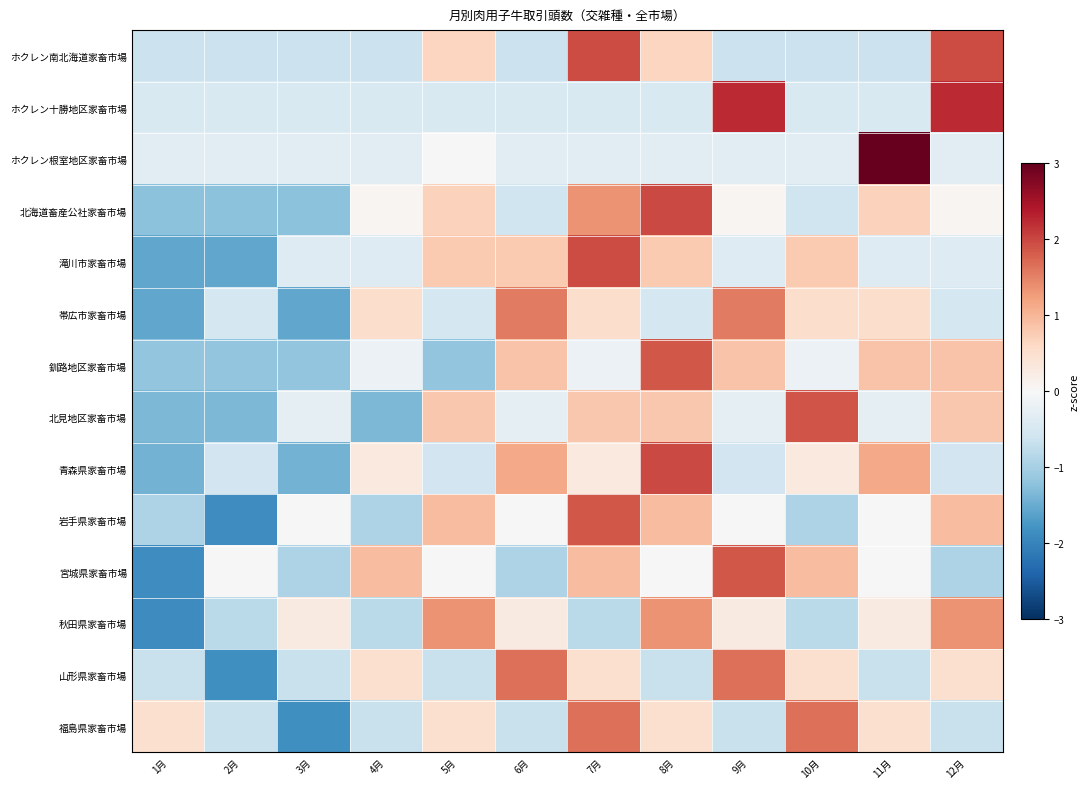

What is the minimum value shown in the chart?

-1.9